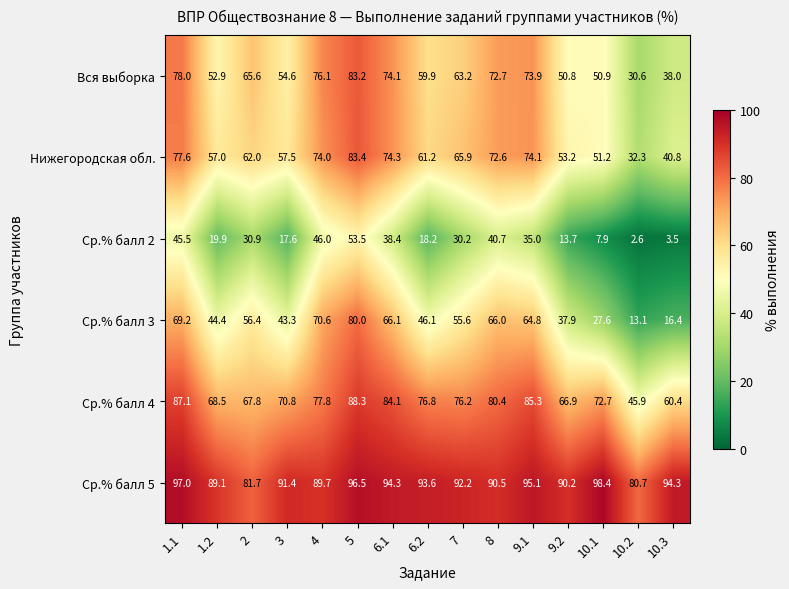

Count the number of categories in the chart.

15